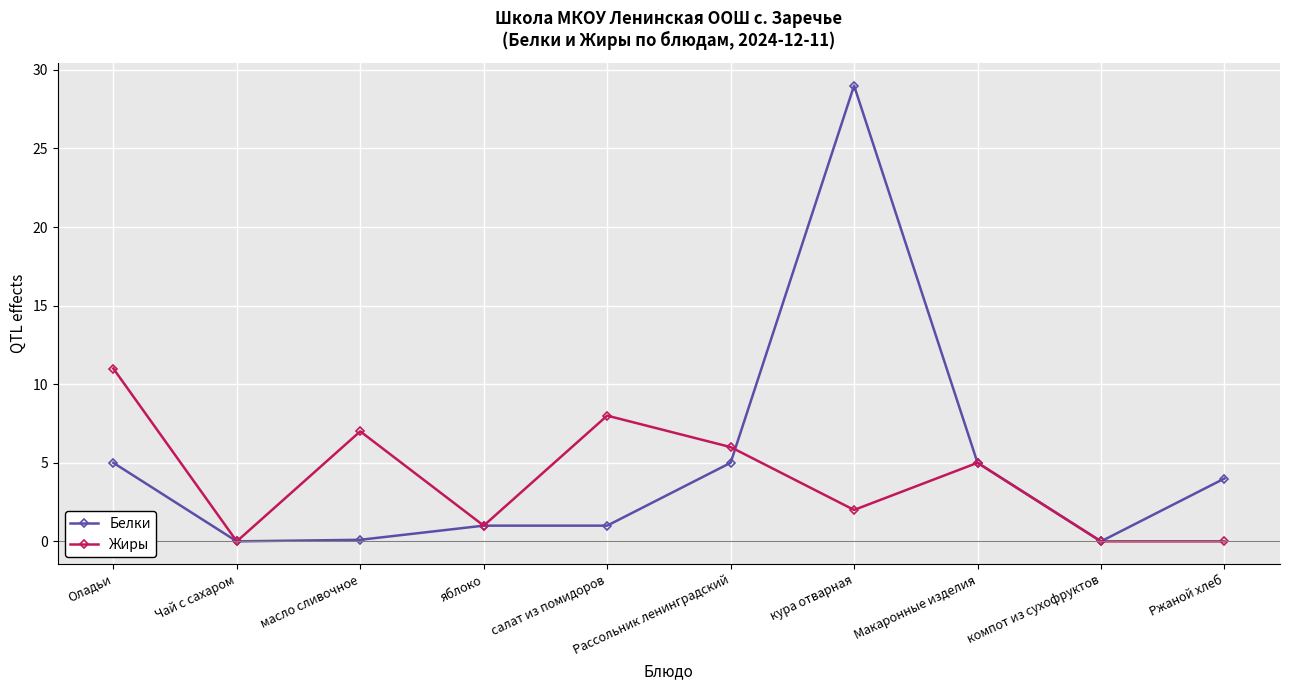

What is the label of the 5th point from the right?

Рассольник ленинградский